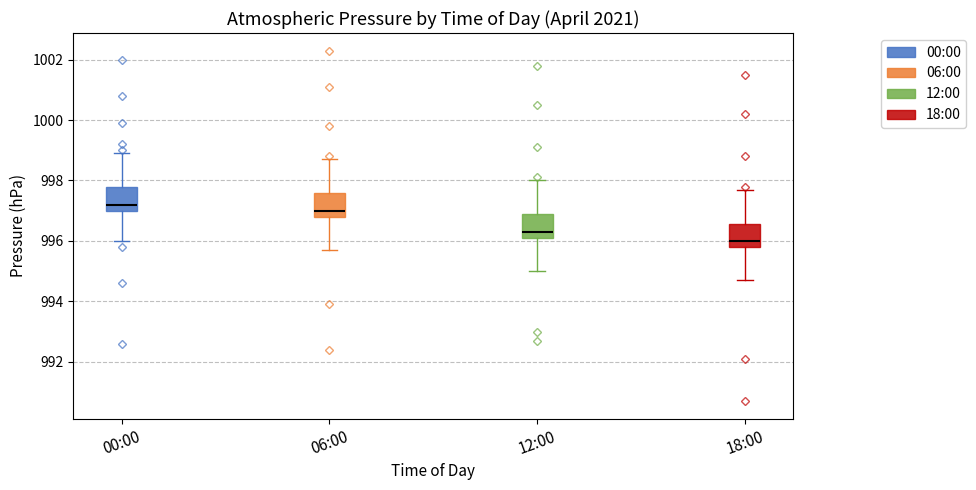

Reading left to right, transcribe this box plot: for each box, give where its median line is, the range the box spans, and where its two whiskers end, as read against the y-axis. The values are not printed on the chart, so give them approximately, as read against the axis.

00:00: median 997.2, box 997.0 to 997.8, whiskers 996.0 to 999.0
06:00: median 997.0, box 996.8 to 997.6, whiskers 995.8 to 998.8
12:00: median 996.4, box 996.2 to 996.8, whiskers 995.0 to 998.0
18:00: median 996.0, box 995.8 to 996.6, whiskers 994.8 to 997.8